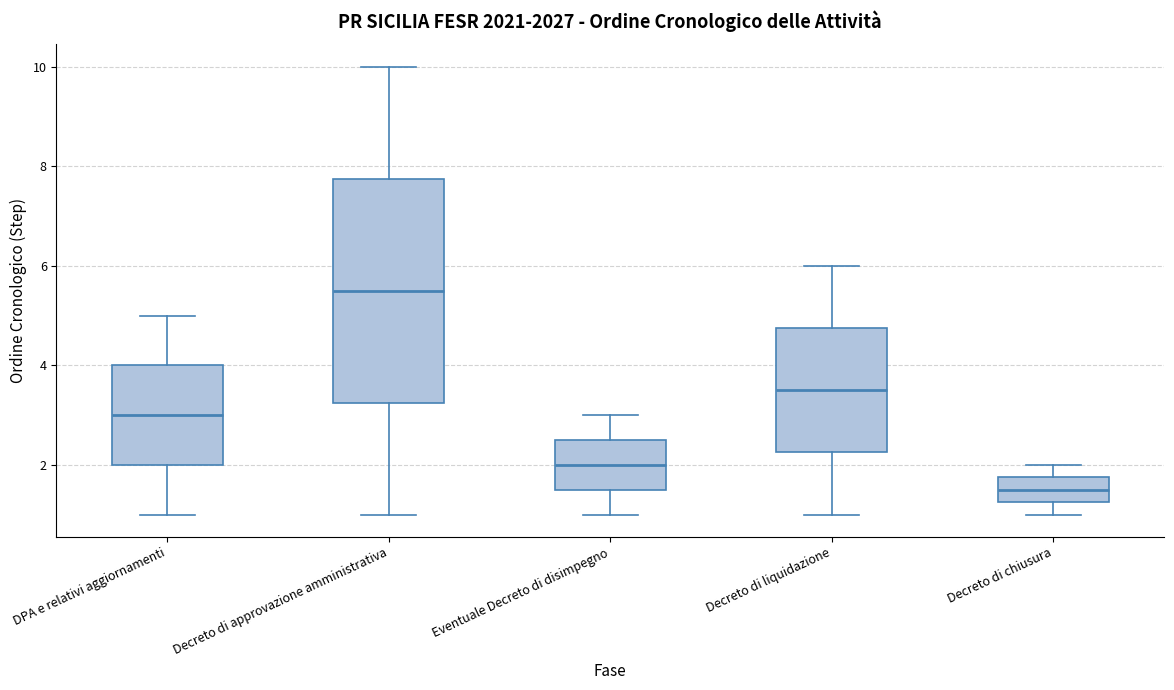

Which box's median line is the lowest?

Decreto di chiusura